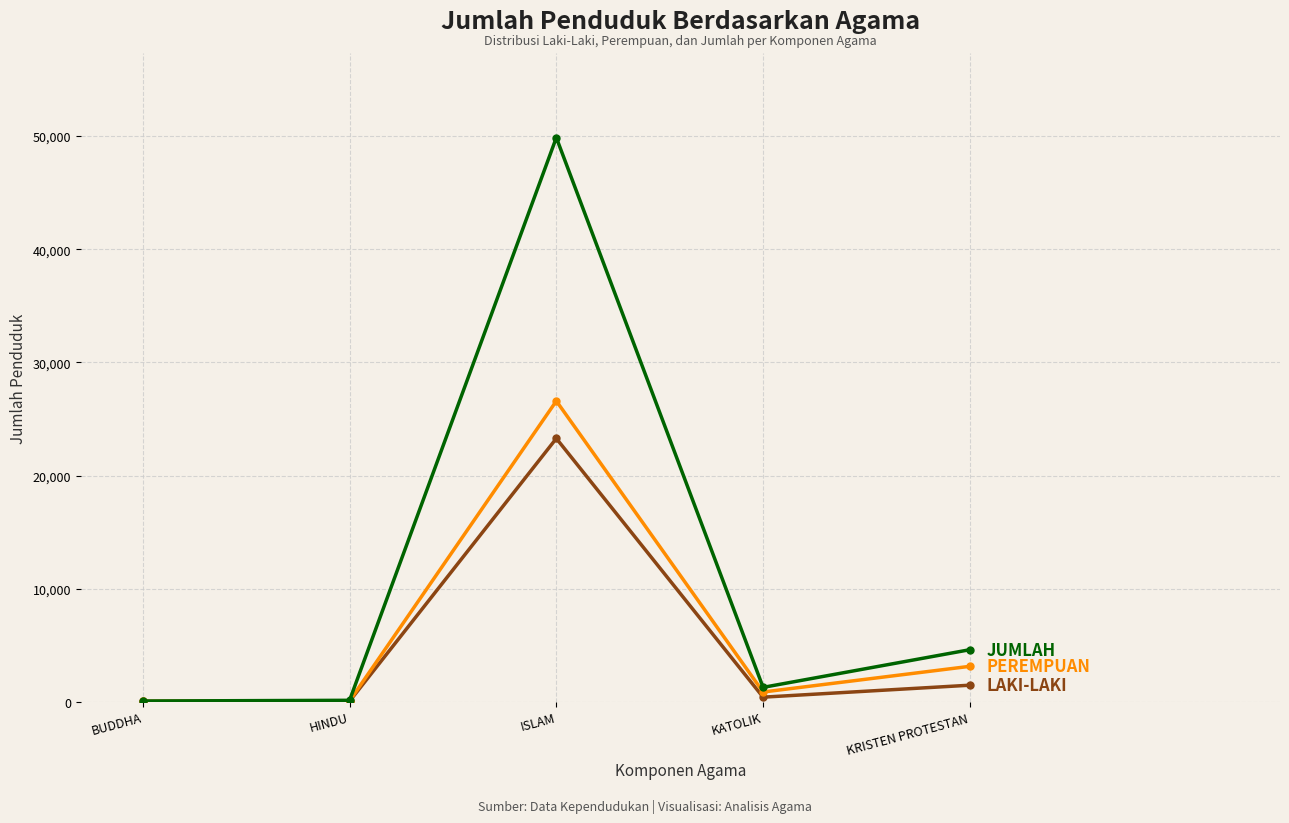

How many lines are shown in the chart?

3